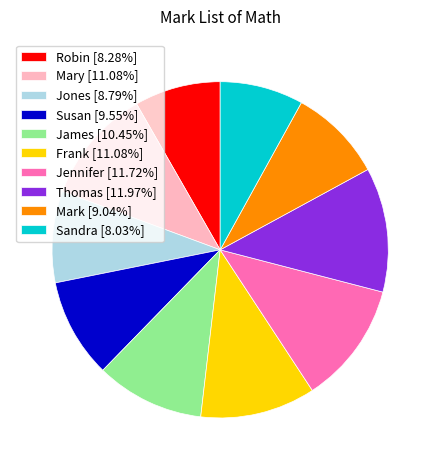

True or false: James accounts for 17% of the total.

False